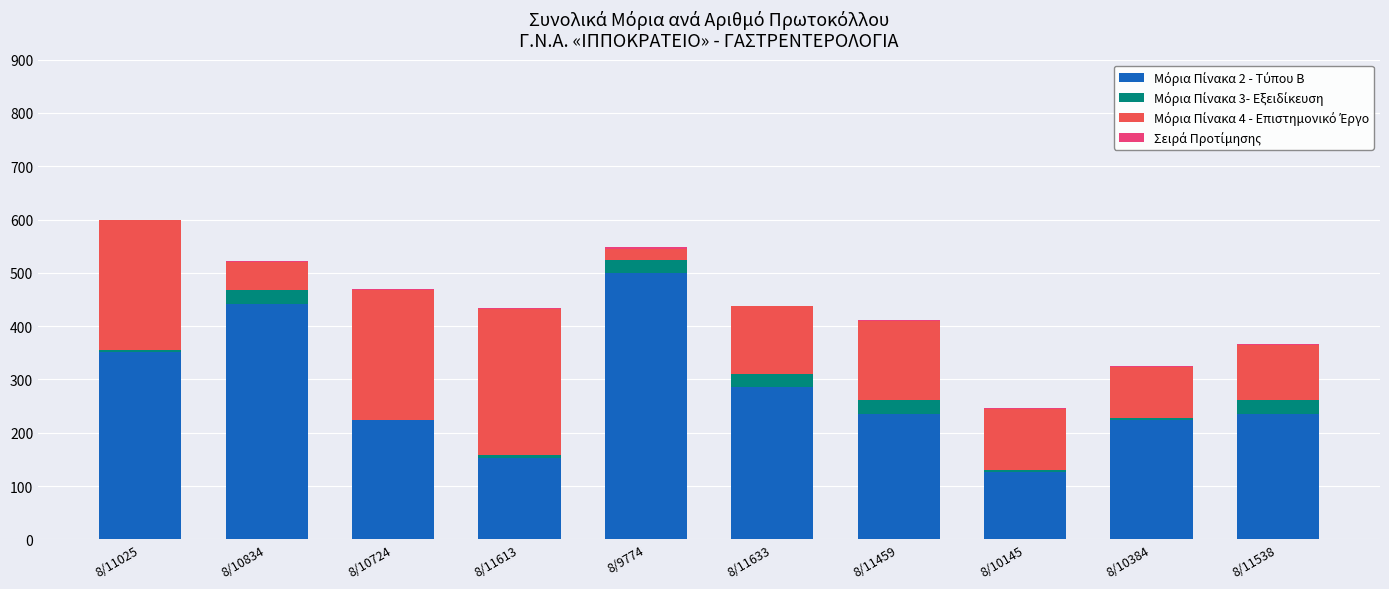

What position from the left is 8/10384?

9